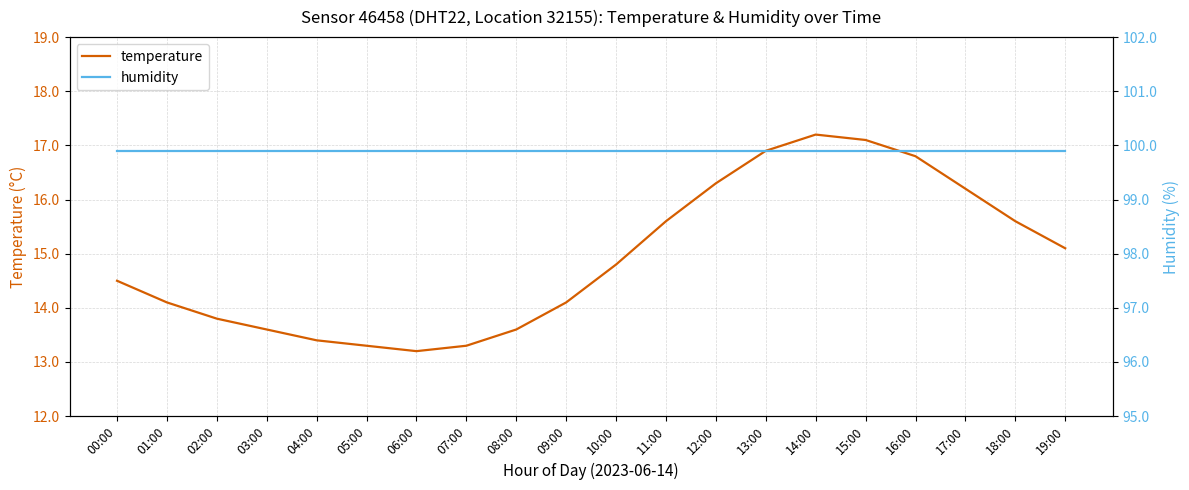

True or false: humidity has more than 2 points higher than both neighbors.

False